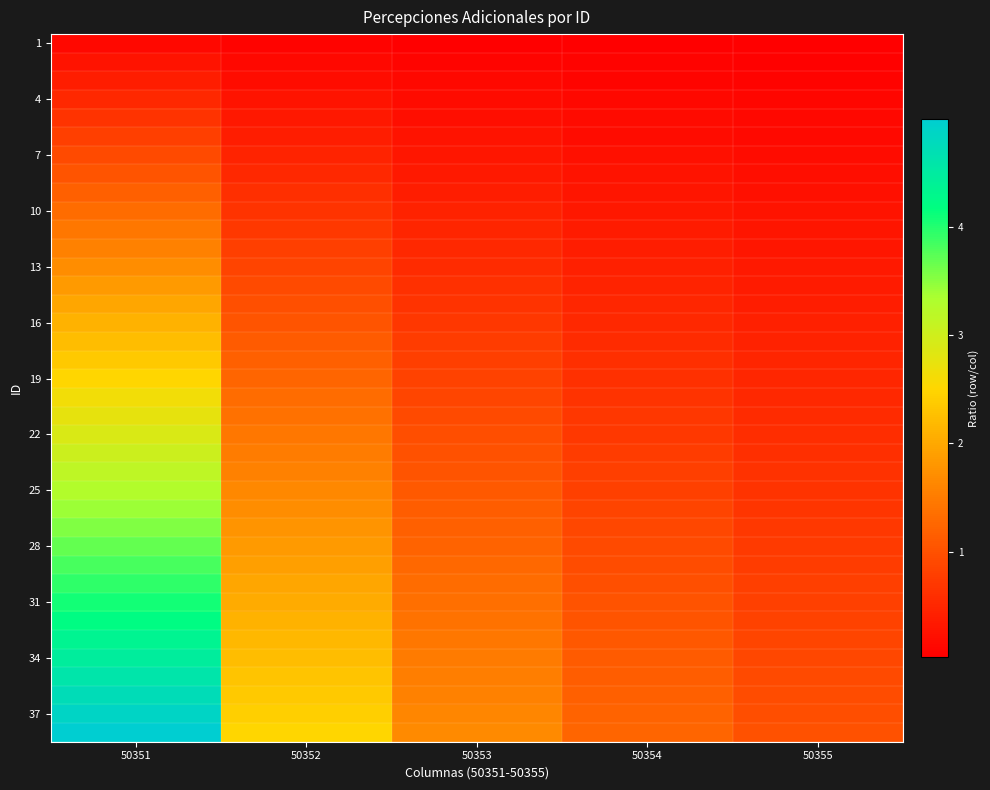

What is the maximum value shown in the chart?

5.0